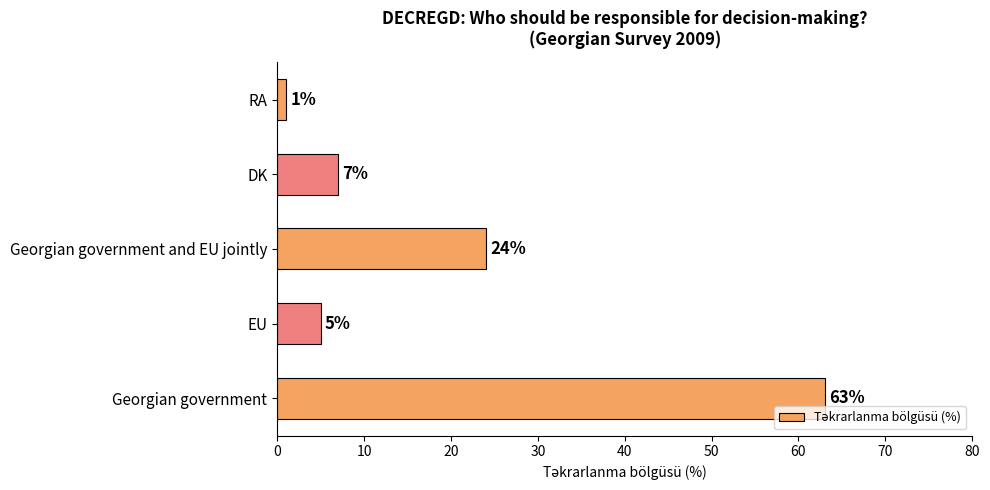

How many data points are less than 7?

2